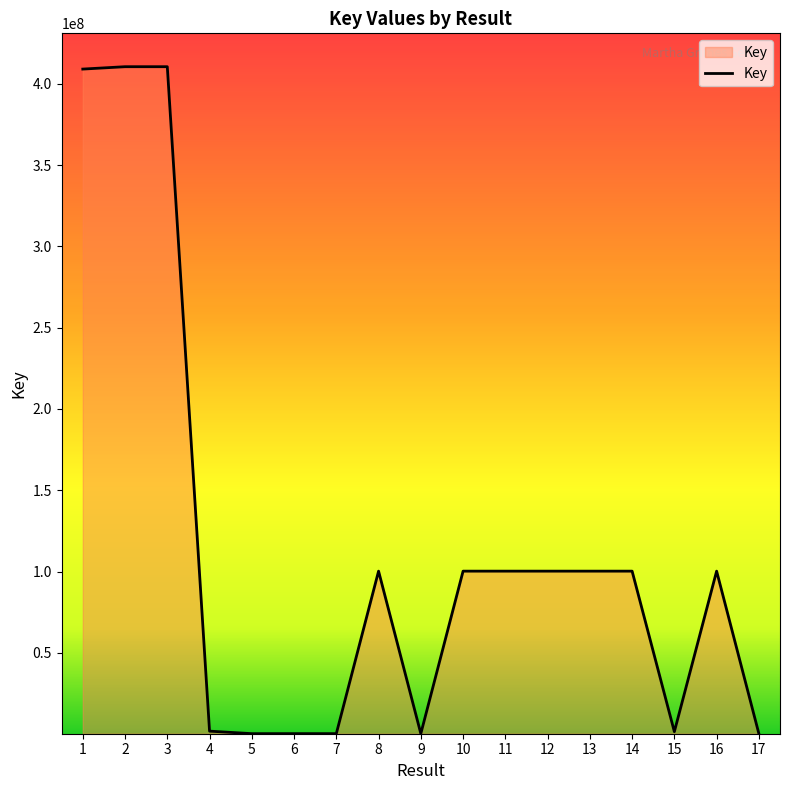

What is the difference between the maximum and minimum values?

410273316